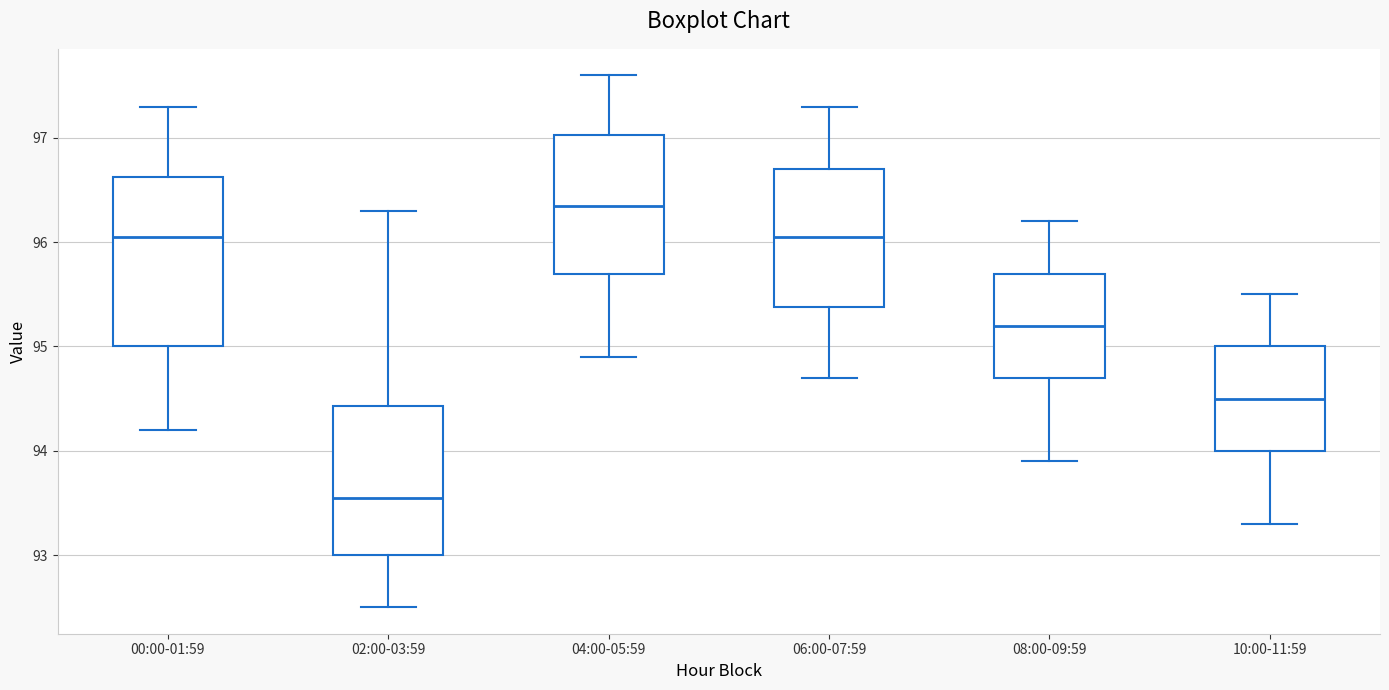

Reading left to right, transcribe this box plot: for each box, give where its median line is, the range the box spans, and where its two whiskers end, as read against the y-axis. The values are not printed on the chart, so give them approximately, as read against the axis.

00:00-01:59: median 96.1, box 95.0 to 96.6, whiskers 94.2 to 97.3
02:00-03:59: median 93.6, box 93.0 to 94.4, whiskers 92.5 to 96.3
04:00-05:59: median 96.4, box 95.7 to 97.0, whiskers 94.9 to 97.6
06:00-07:59: median 96.1, box 95.4 to 96.7, whiskers 94.7 to 97.3
08:00-09:59: median 95.2, box 94.7 to 95.7, whiskers 93.9 to 96.2
10:00-11:59: median 94.5, box 94.0 to 95.0, whiskers 93.3 to 95.5